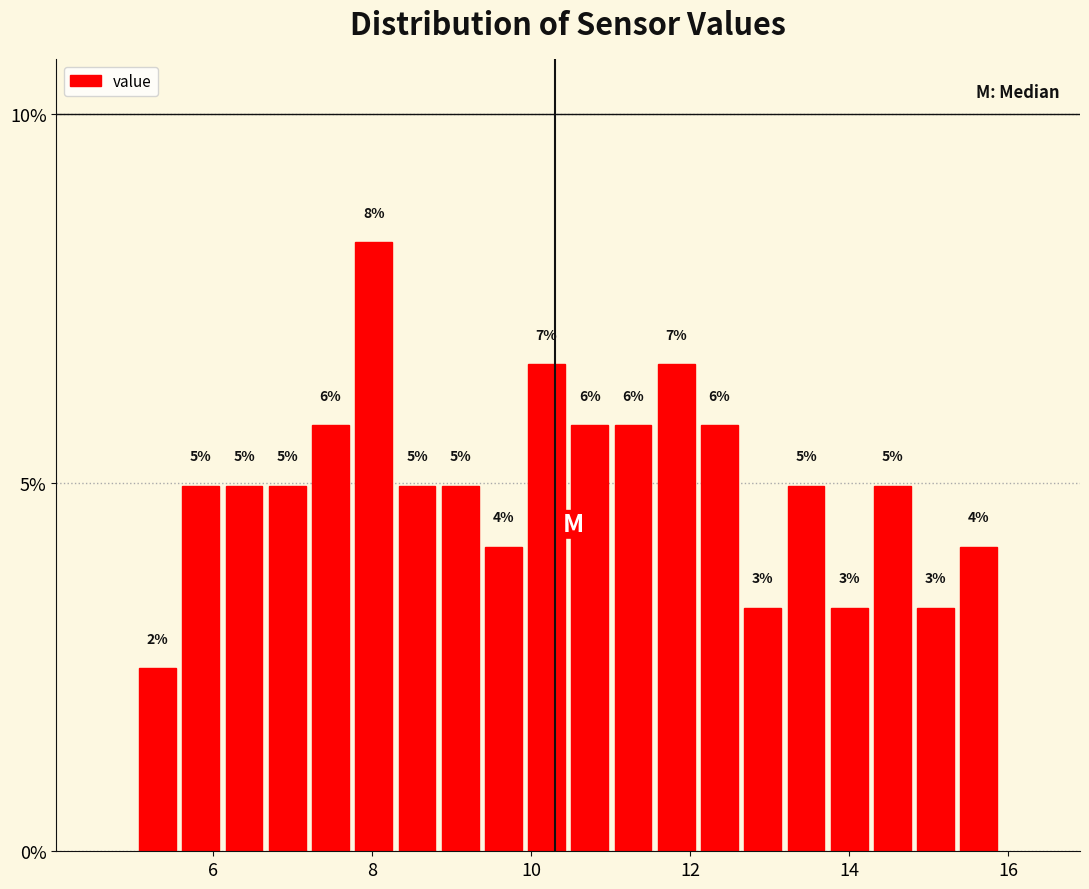

Read against the x-axis, roughly where is the centre of the tallest bar?

8.0